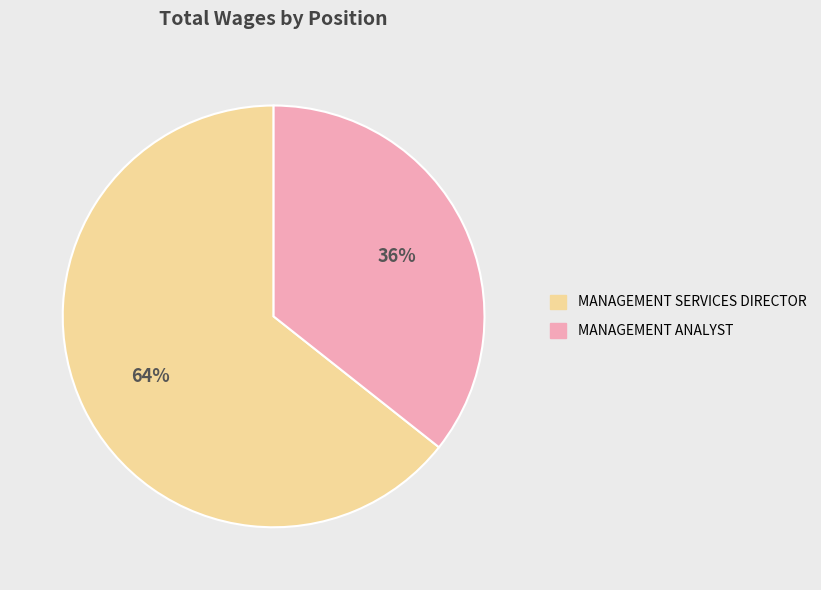

Is there any slice that represents more than half of the pie?

Yes